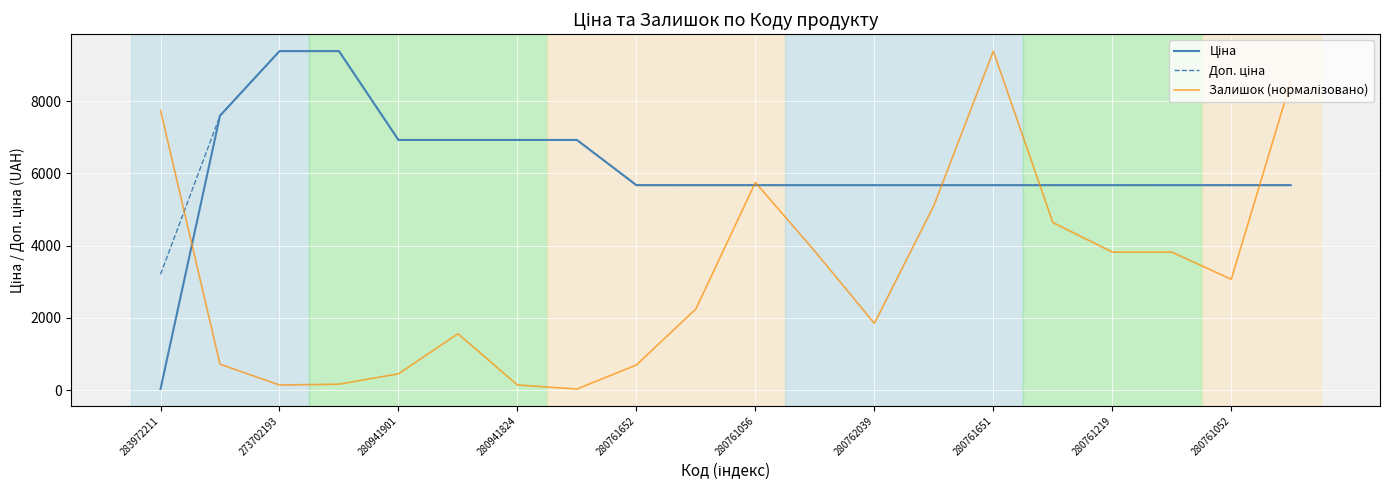

What is the greatest value displayed?

9384.0